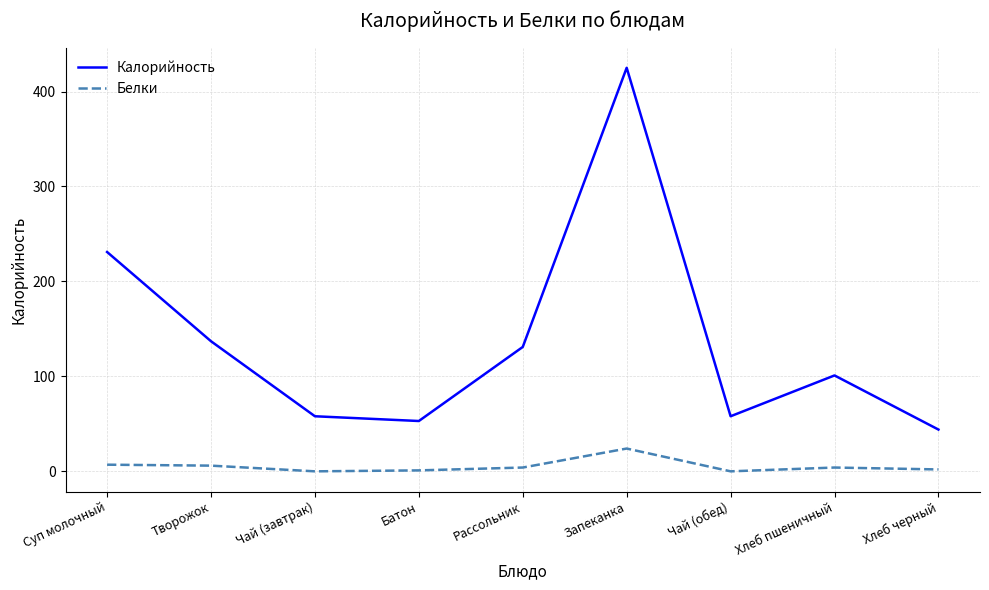

What is the minimum value for Калорийность?

44